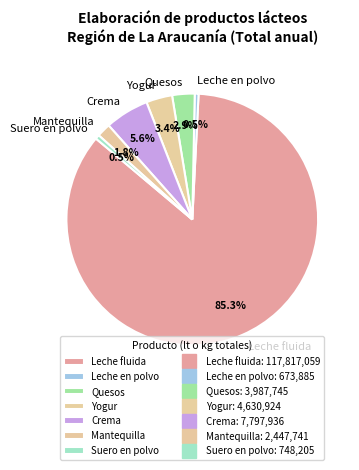

What is the largest slice in the pie chart?

Leche fluida